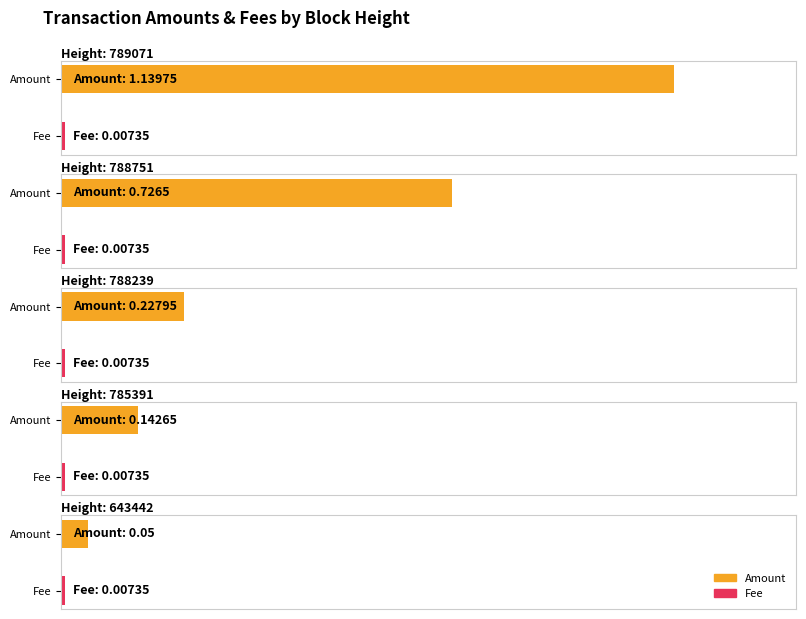

What is the value of the Amount bar at the 1st from the left?

1.1